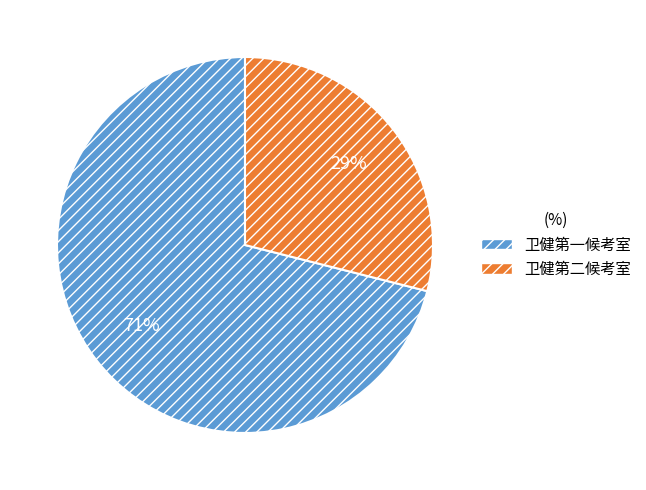

What percentage is the 卫健第二候考室 slice, to the nearest percent?

29%